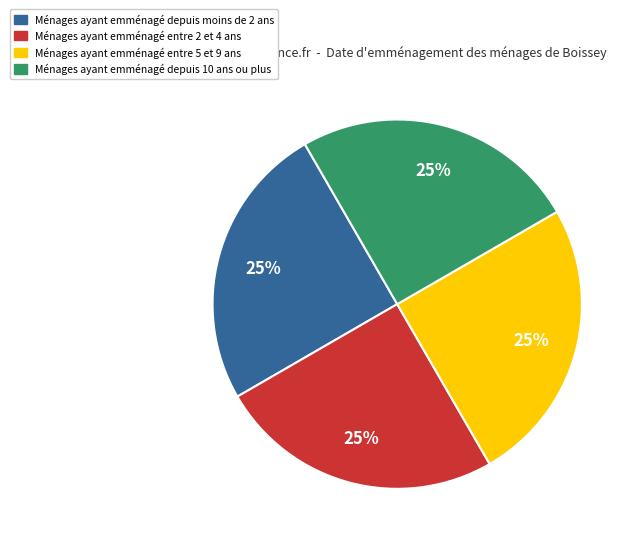

Does any single category account for the majority?

No